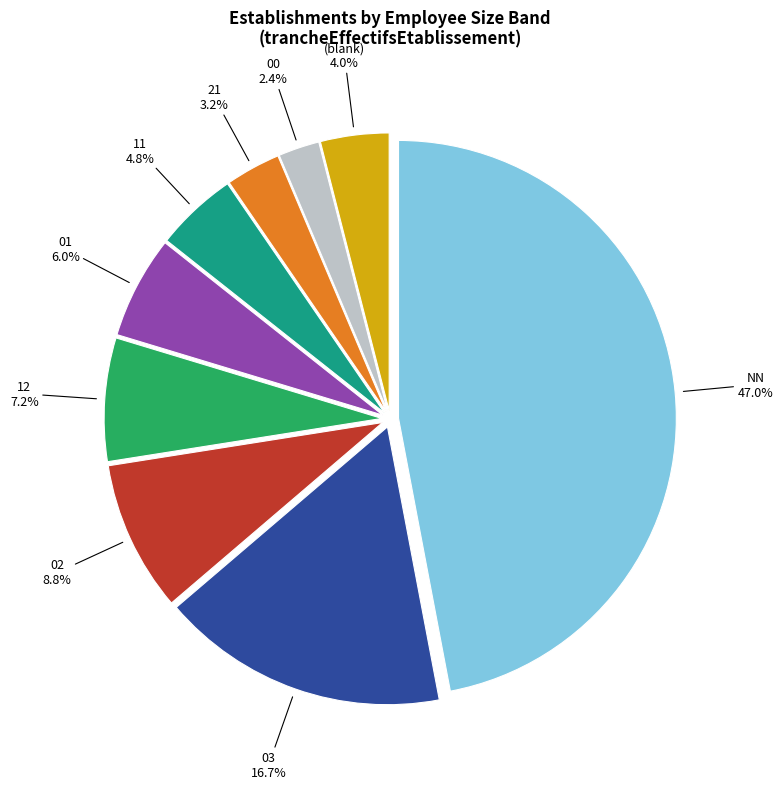

Does any single category account for the majority?

No